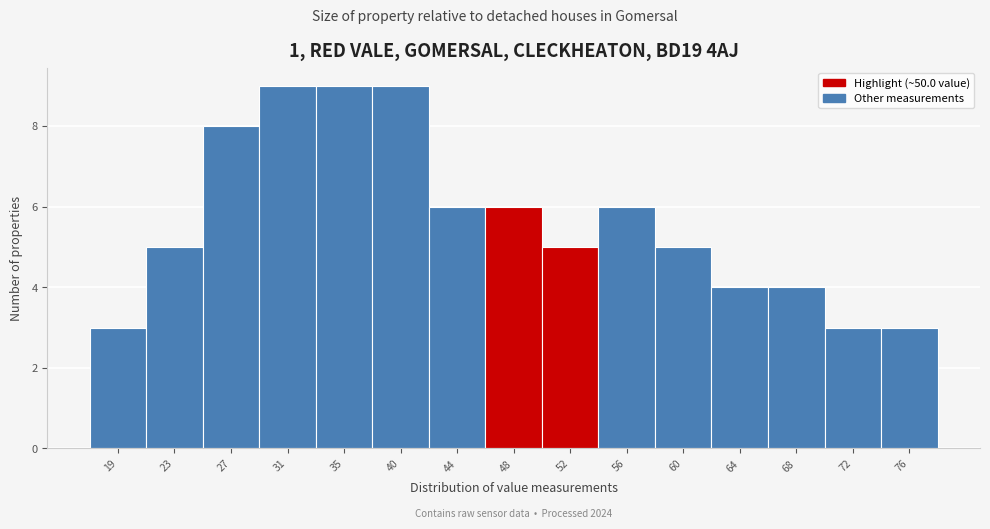

Reading left to right, transcribe all the data shown in this chart.

3	5	8	9	9	9	6	6	5	6	5	4	4	3	3